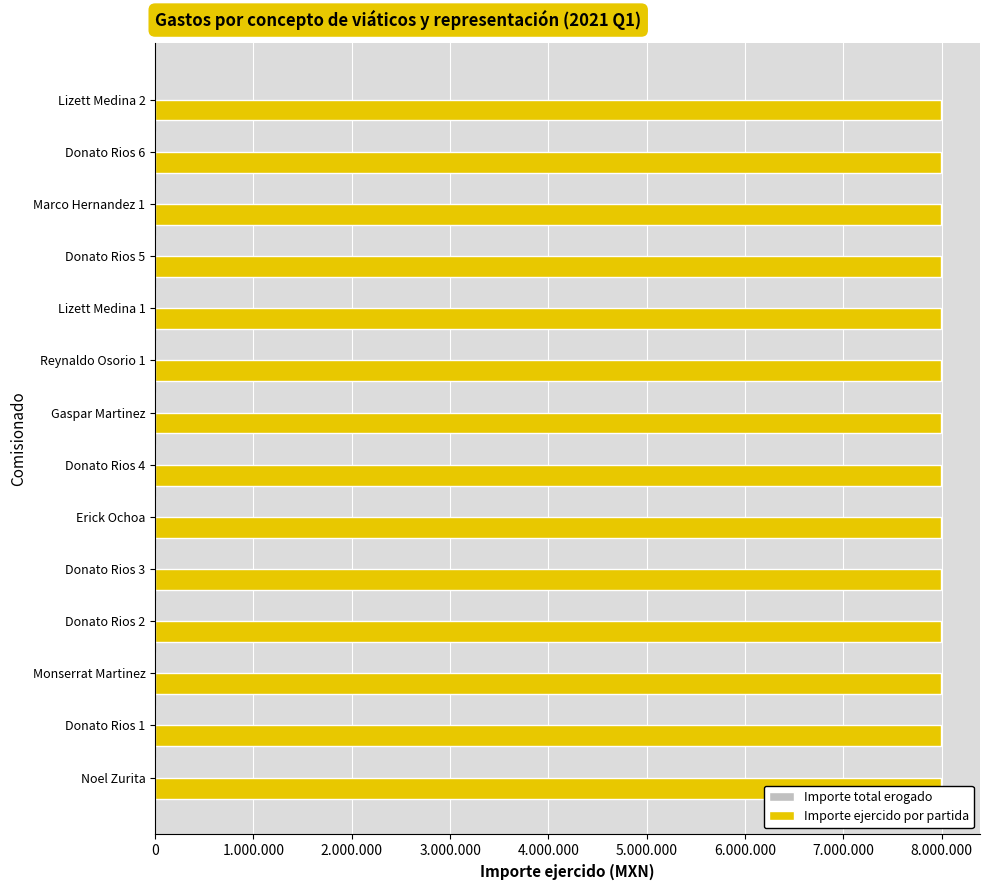

Count the number of data series in this chart.

2